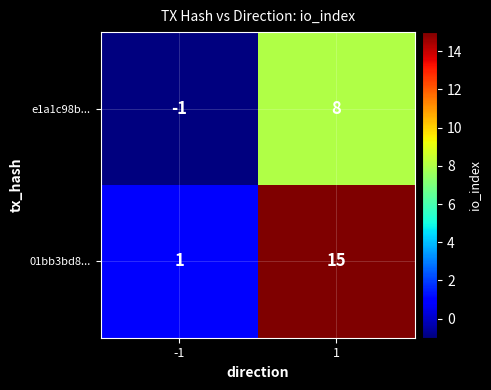

Reading right to left, extract all data points from this chart.

e1a1c98b...: 1=8	-1=-1
01bb3bd8...: 1=15	-1=1